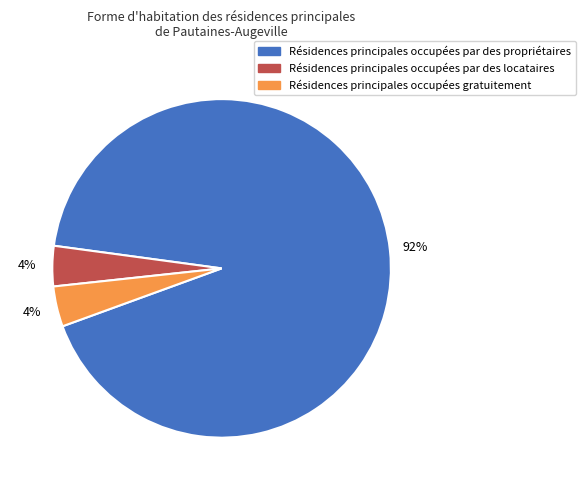

The Résidences principales occupées gratuitement slice represents 4% of the pie. True or false?

True